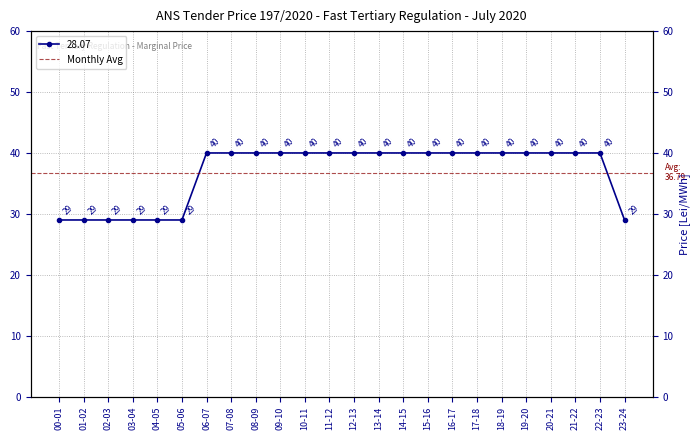

Between 22-23 and 15-16, which is larger?

22-23